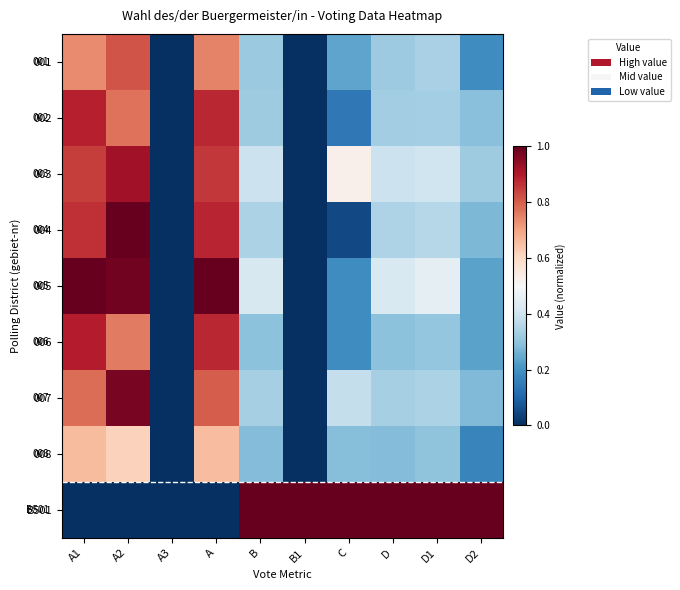

What value does the 006 series have at D?

0.3